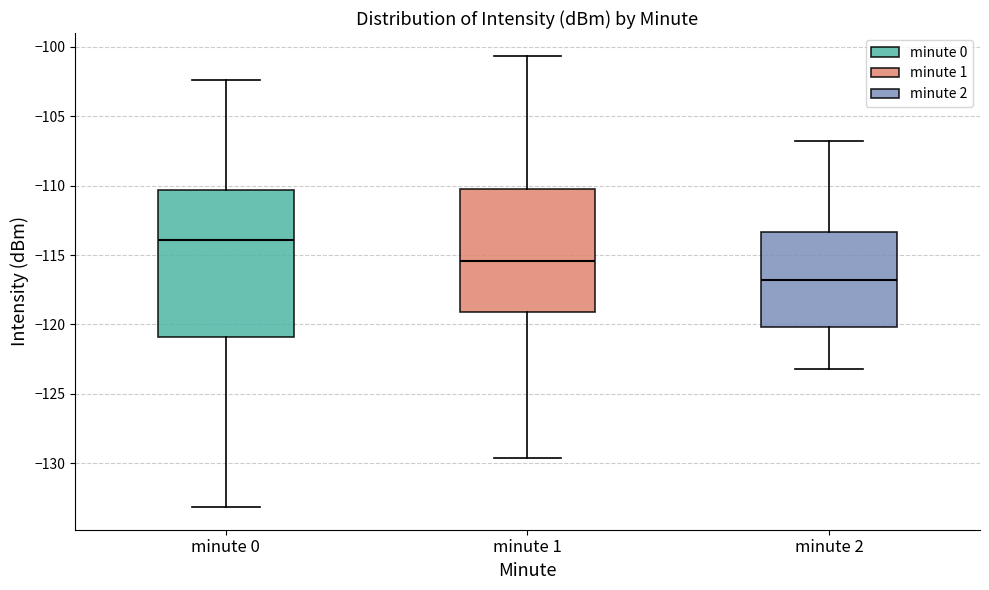

Comparing the boxes themselves (not the whiskers), which one is the tallest?

minute 0